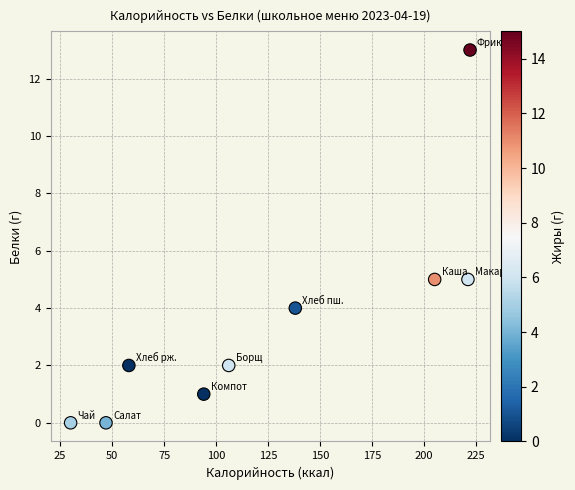

What is the average Y value?

4